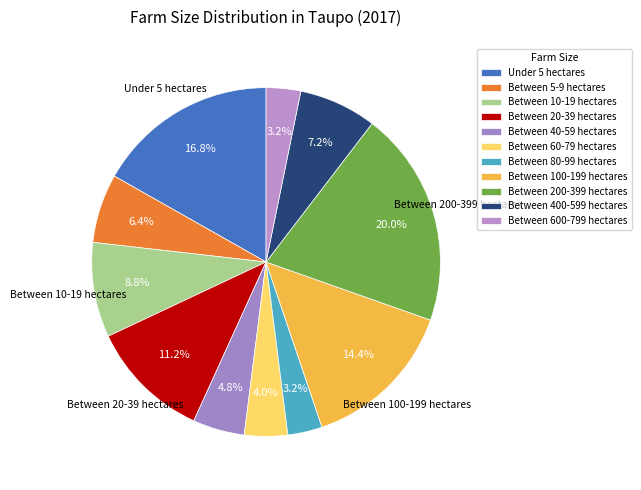

Is Between 5-9 hectares the majority of the pie?

No